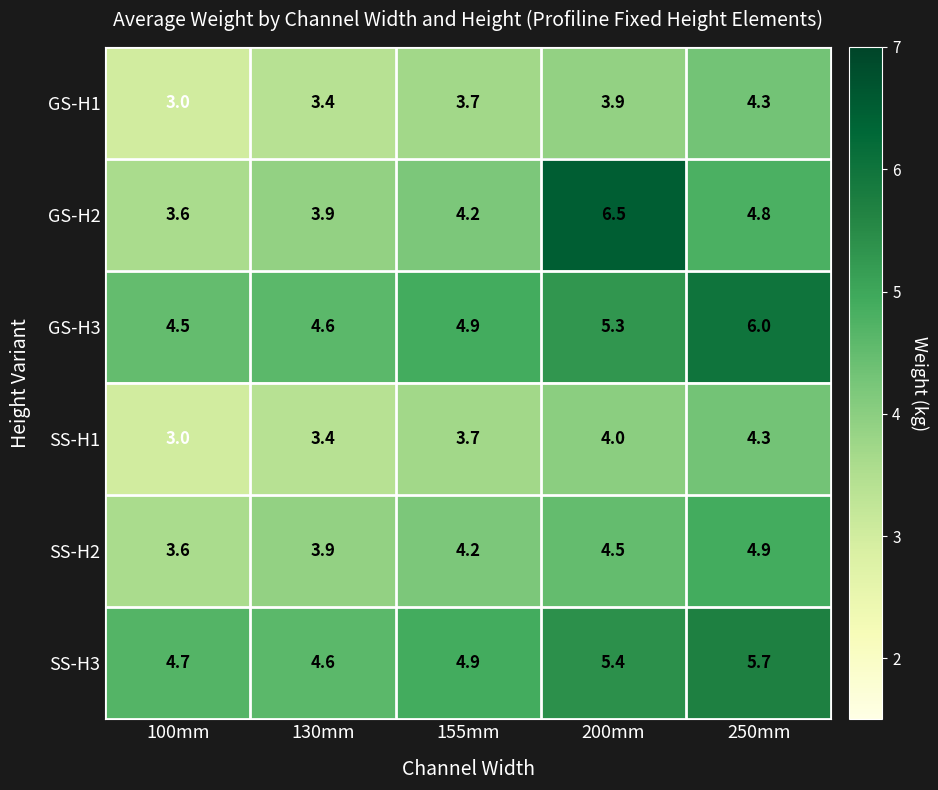

Is it true that SS-H3 equals 6.3 at 100mm?

False